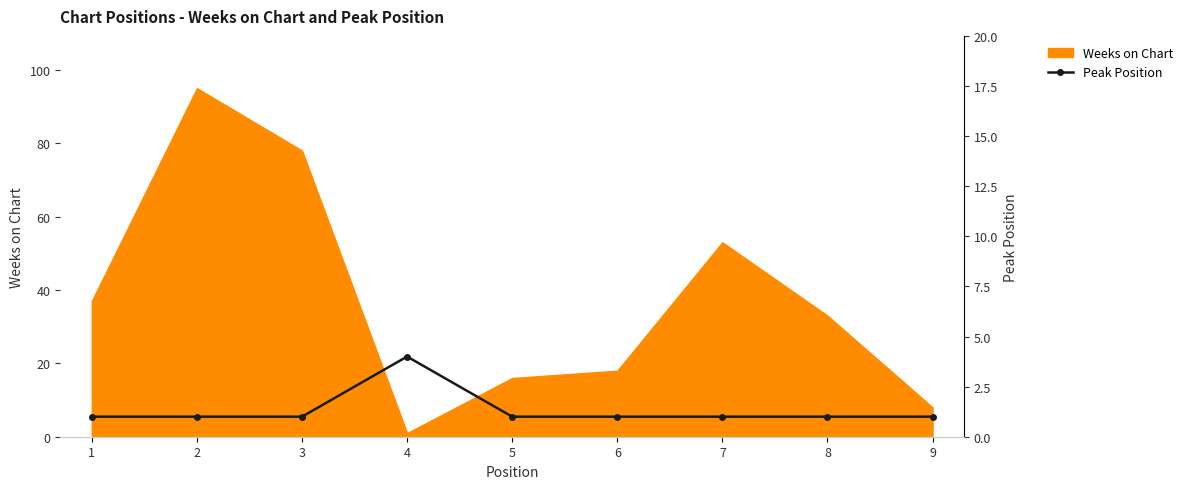

What is the value of the 6th point from the left?

1